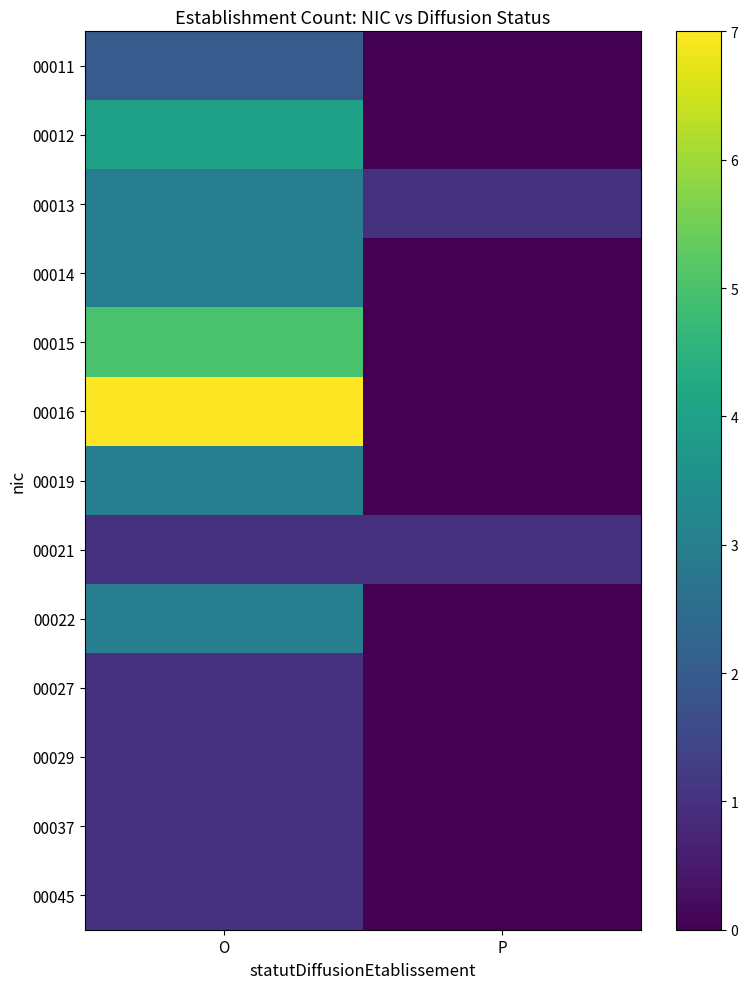

What is the spread (max minus min) of values at P?

1